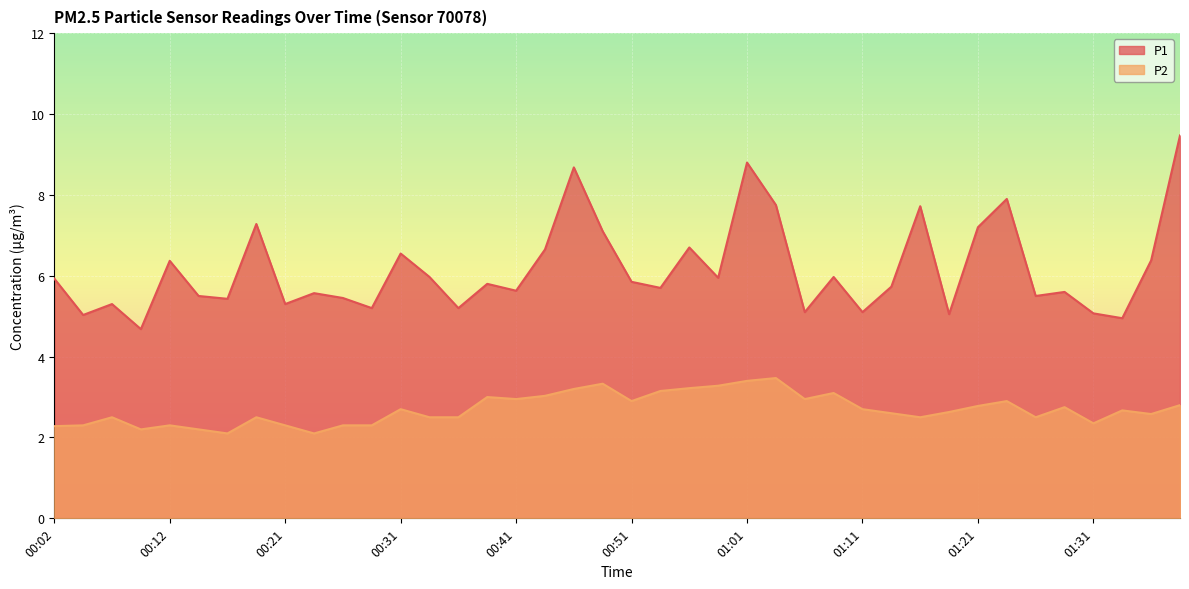

What is the sum of all P1 values?

246.1